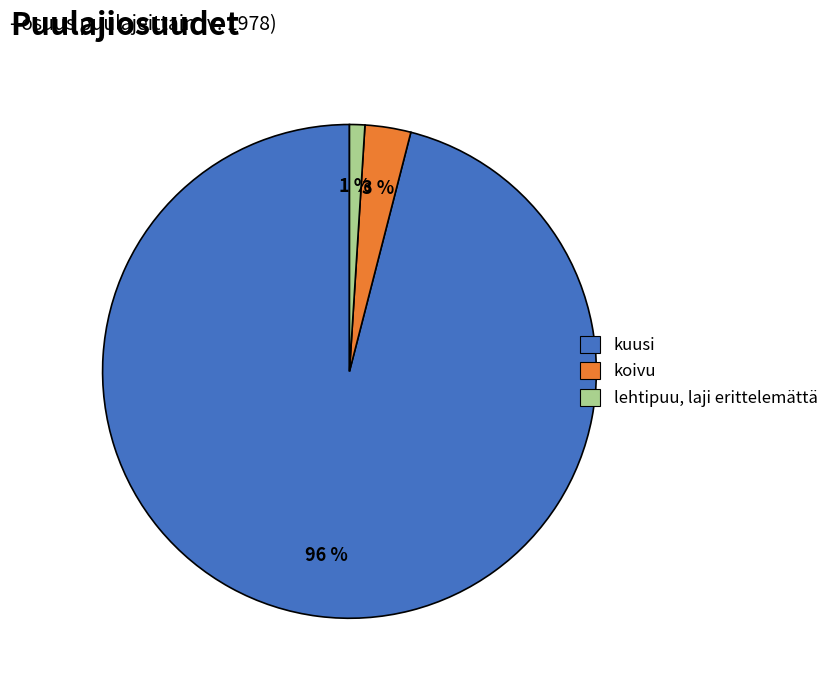

To the nearest percent, what percentage of the pie is lehtipuu, laji erittelemättä?

1%